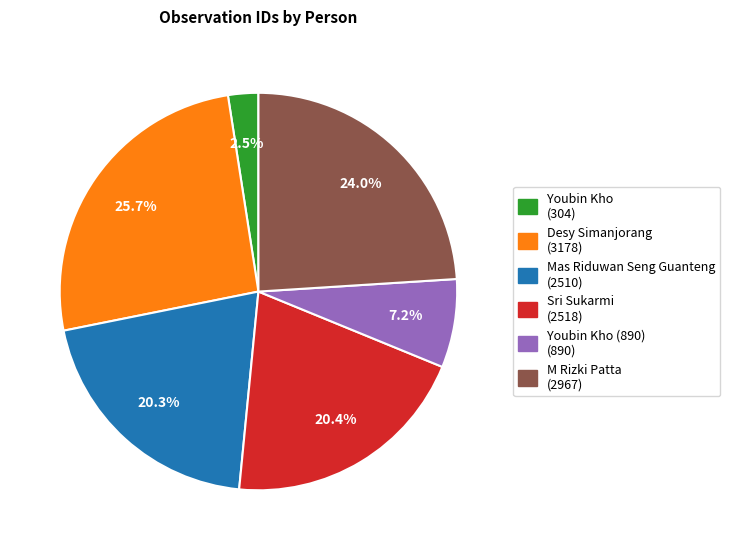

Does any single category account for the majority?

No